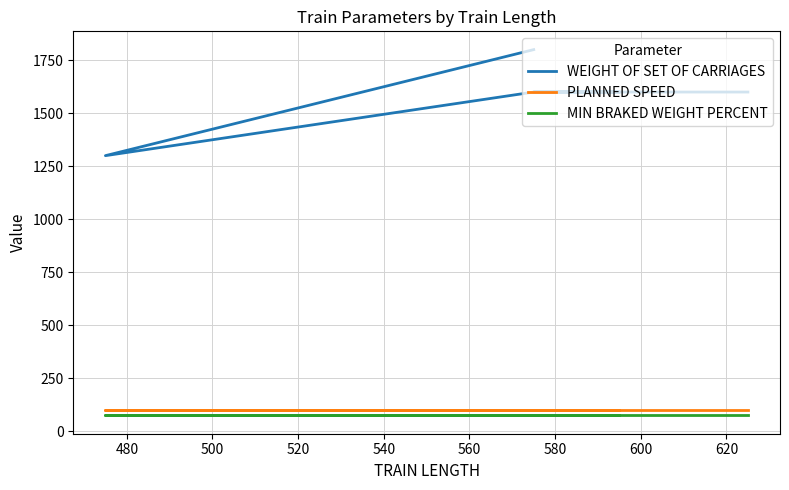

True or false: WEIGHT OF SET OF CARRIAGES and PLANNED SPEED intersect in this chart.

False